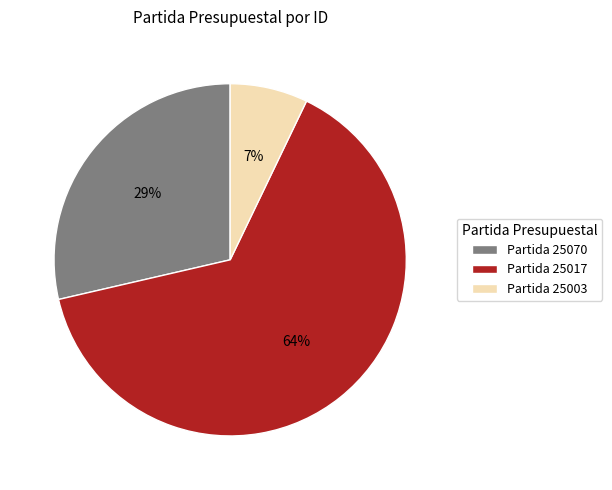

Count the number of slices in the pie.

3